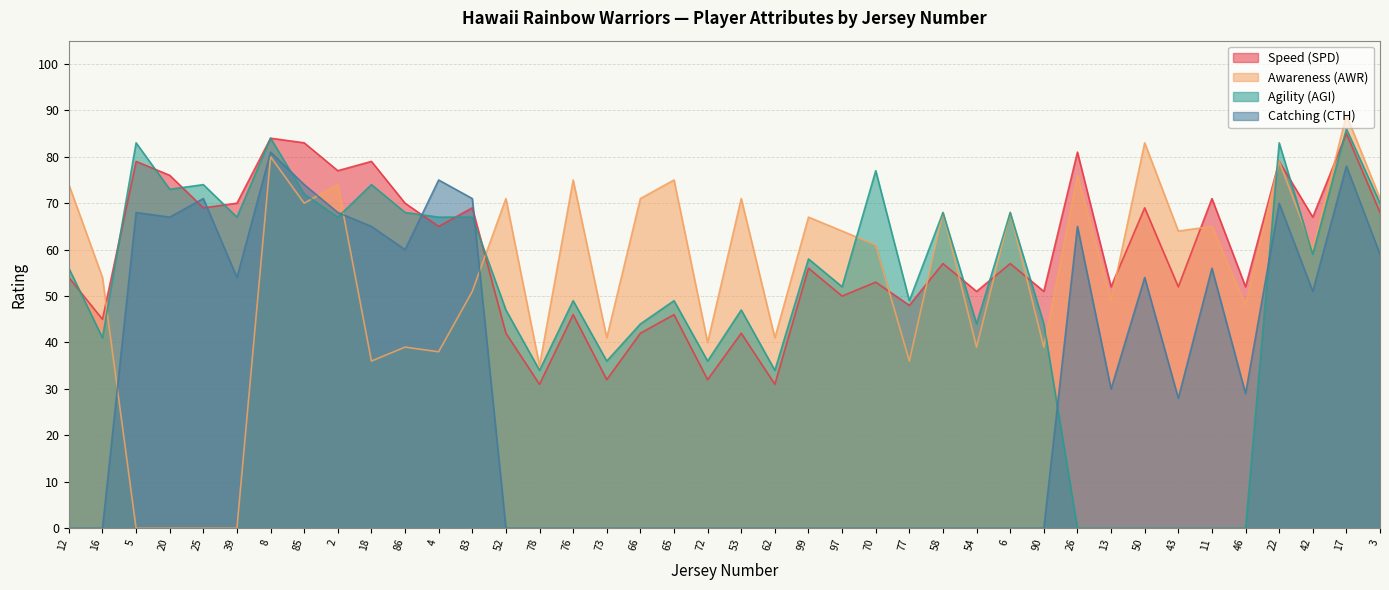

Is it true that Agility (AGI) equals 49 at 76?

True